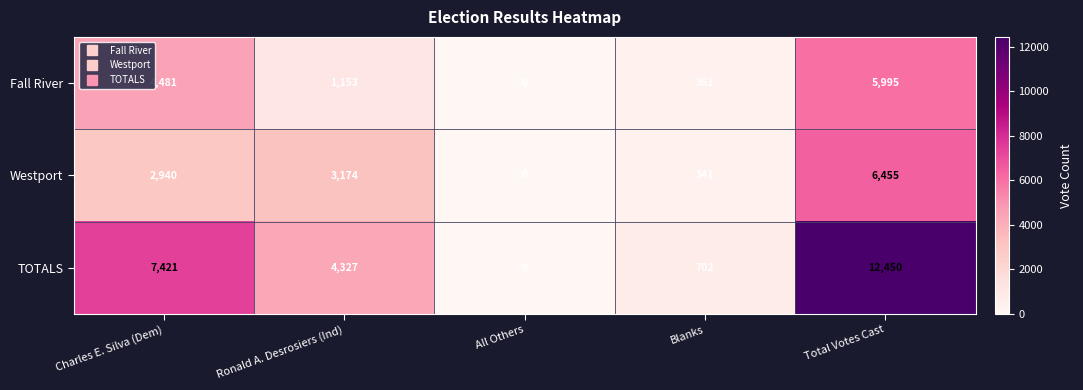

Reading left to right, what are all the values shown in this chart?

Fall River: Charles E. Silva (Dem)=4481	Ronald A. Desrosiers (Ind)=1153	All Others=0	Blanks=361	Total Votes Cast=5995
Westport: Charles E. Silva (Dem)=2940	Ronald A. Desrosiers (Ind)=3174	All Others=0	Blanks=341	Total Votes Cast=6455
TOTALS: Charles E. Silva (Dem)=7421	Ronald A. Desrosiers (Ind)=4327	All Others=0	Blanks=702	Total Votes Cast=12450